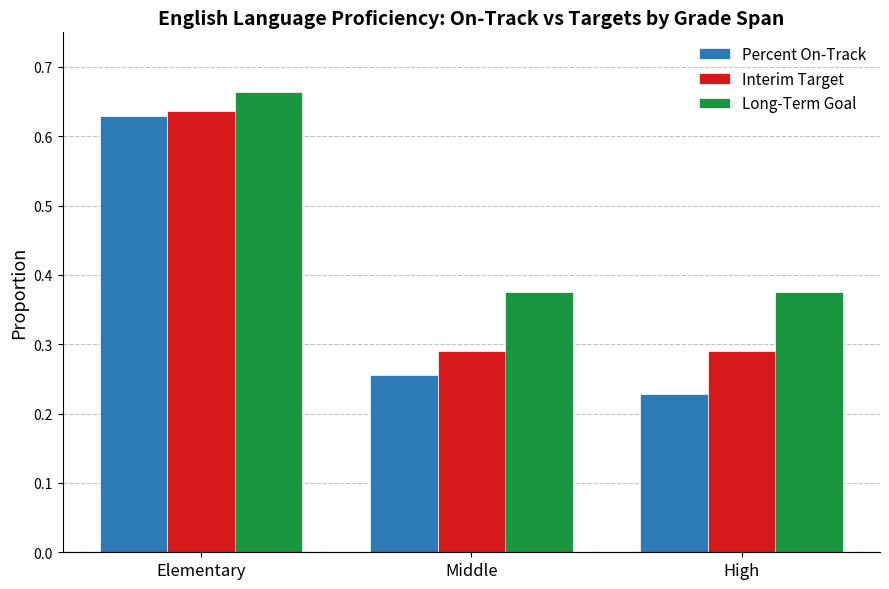

Count the Percent On-Track values in the range 0 to 1.

3